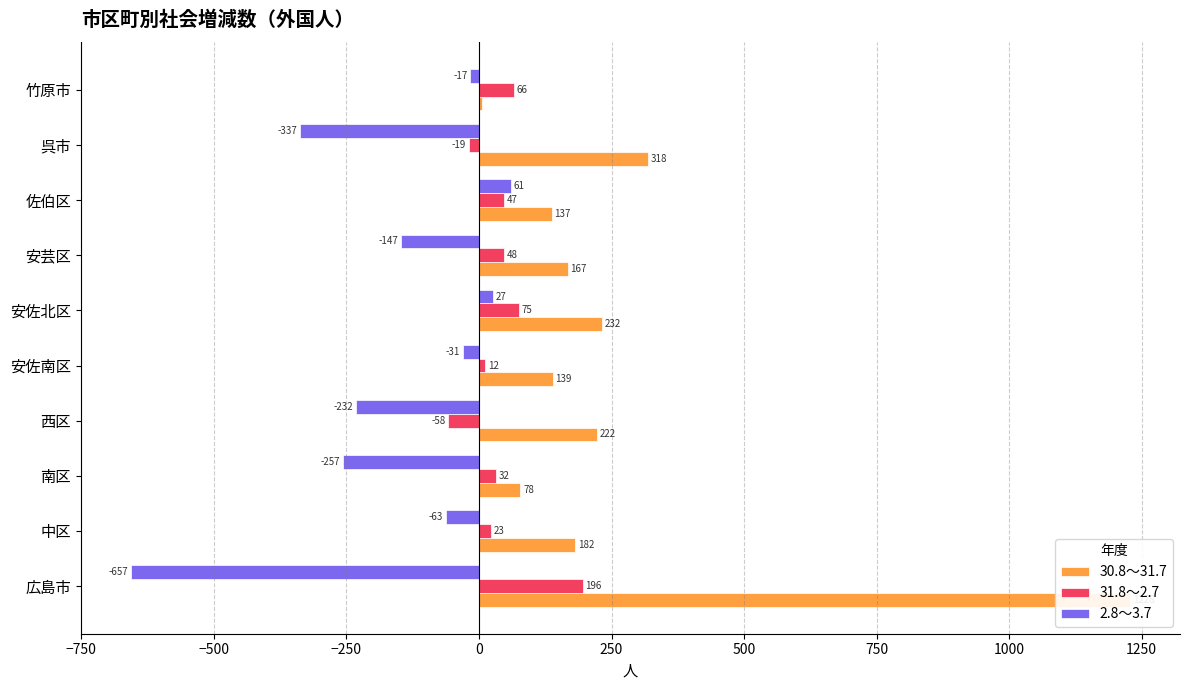

Are the bars grouped side by side (vs. stacked)?

Yes